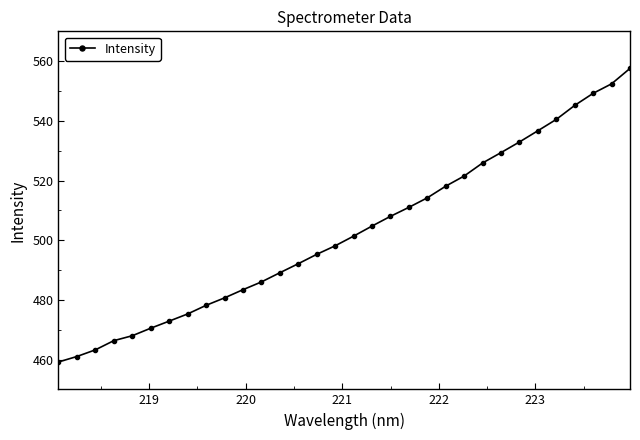

True or false: the data has more than 1 interior local peaks.

False